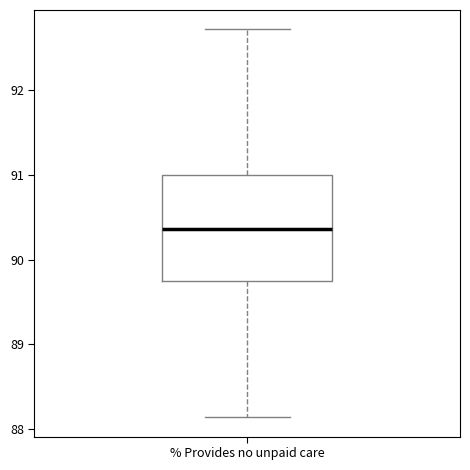

Where does the lower whisker of the box for % Provides no unpaid care end on the y-axis? The values are not printed on the chart, so give them approximately, as read against the axis.

88.1